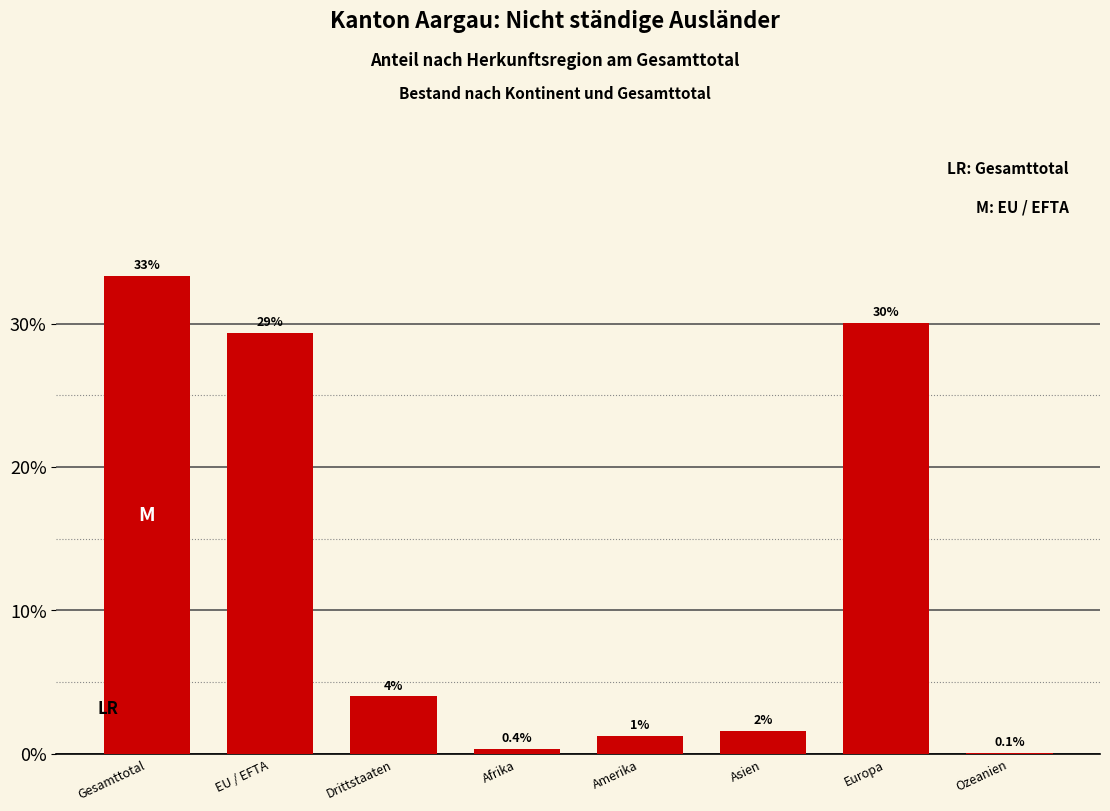

What is the greatest value displayed?

33.3